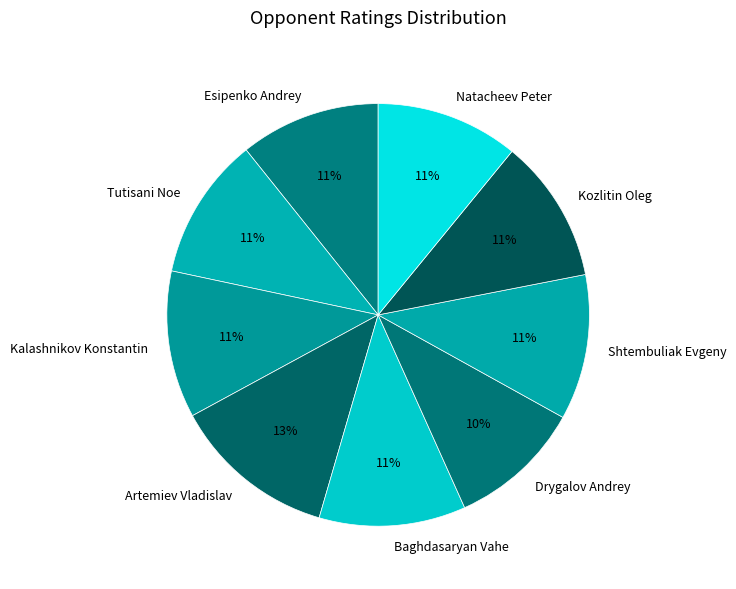

Is there any slice that represents more than half of the pie?

No